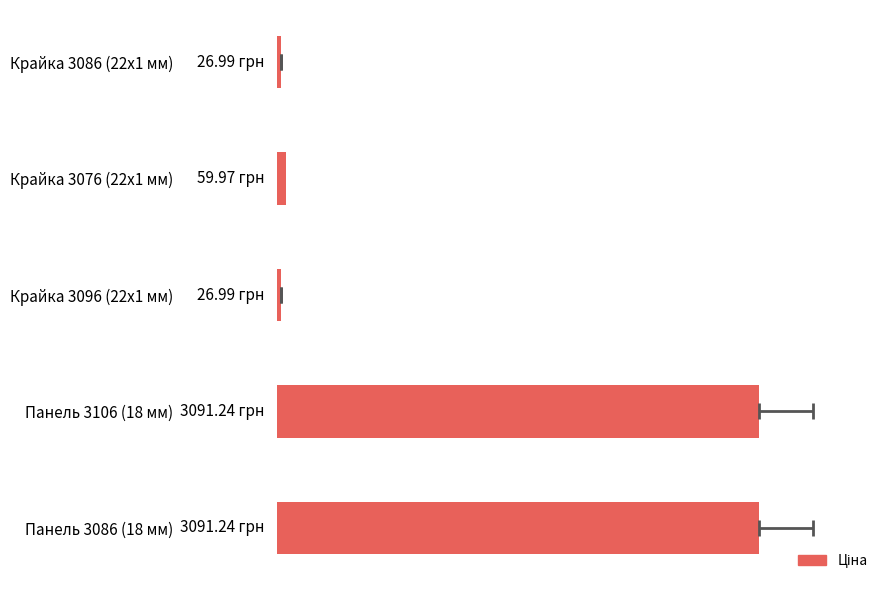

The chart shows a value of 1369.1 at Панель 3086 (18 мм). True or false?

False